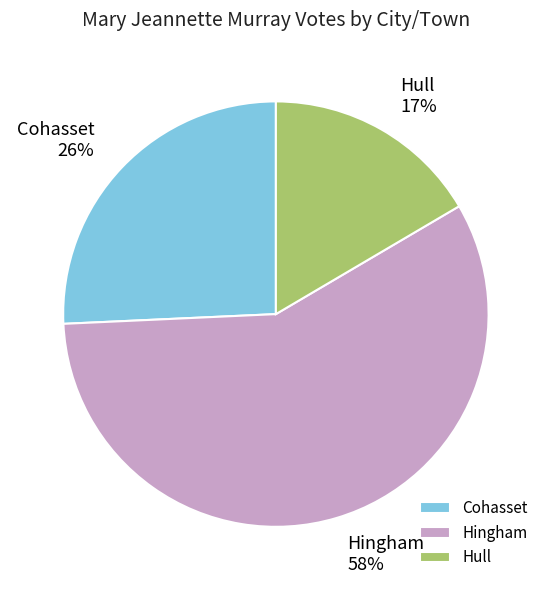

Rank the categories by value from highest to lowest.

Hingham, Cohasset, Hull